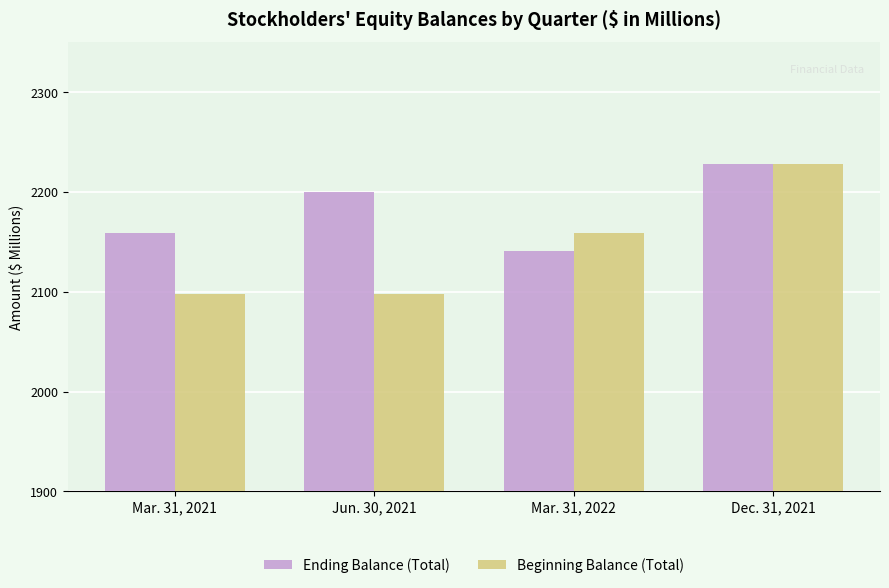

What is the smallest value displayed?

2098.2